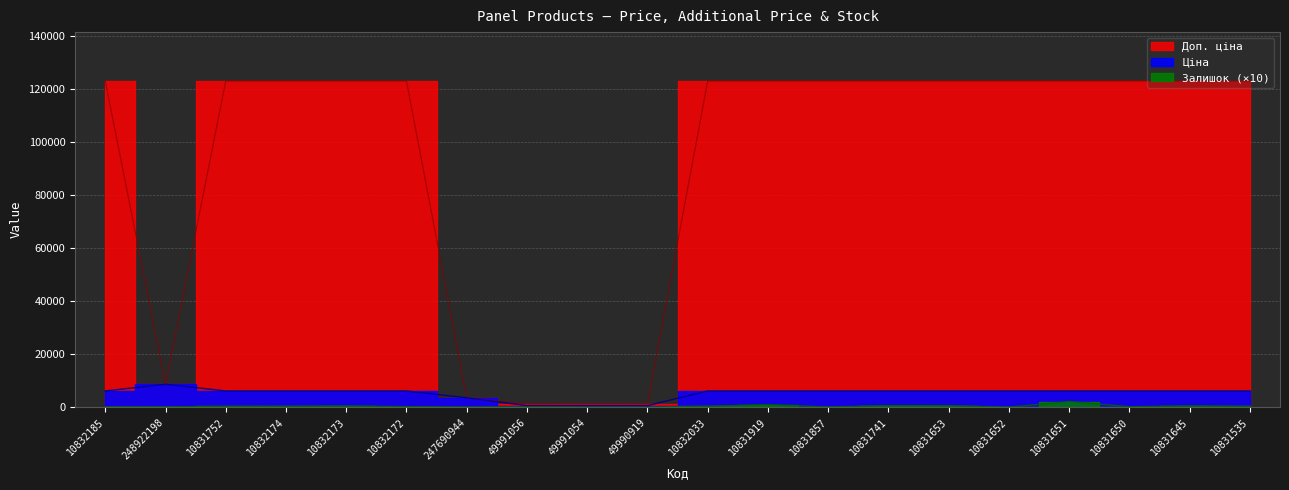

Reading left to right, list all the values displayed in this chart.

Ціна: 6143.2	8669.7	6143.2	6143.2	6143.2	6143.2	3569.6	618.9	618.9	618.9	6143.2	6143.2	6143.2	6143.2	6143.2	6143.2	6143.2	6143.2	6143.2	6143.2
Доп. ціна: 122865.0	8669.7	122865.0	122865.0	122865.0	122865.0	3569.6	1238.0	1238.0	1238.0	122865.0	122865.0	122865.0	122865.0	122865.0	122865.0	122865.0	122865.0	122865.0	122865.0
Залишок: 140.0	150.0	340.0	360.0	490.0	240.0	20.0	150.0	40.0	30.0	390.0	980.0	100.0	640.0	620.0	20.0	2160.0	200.0	500.0	340.0